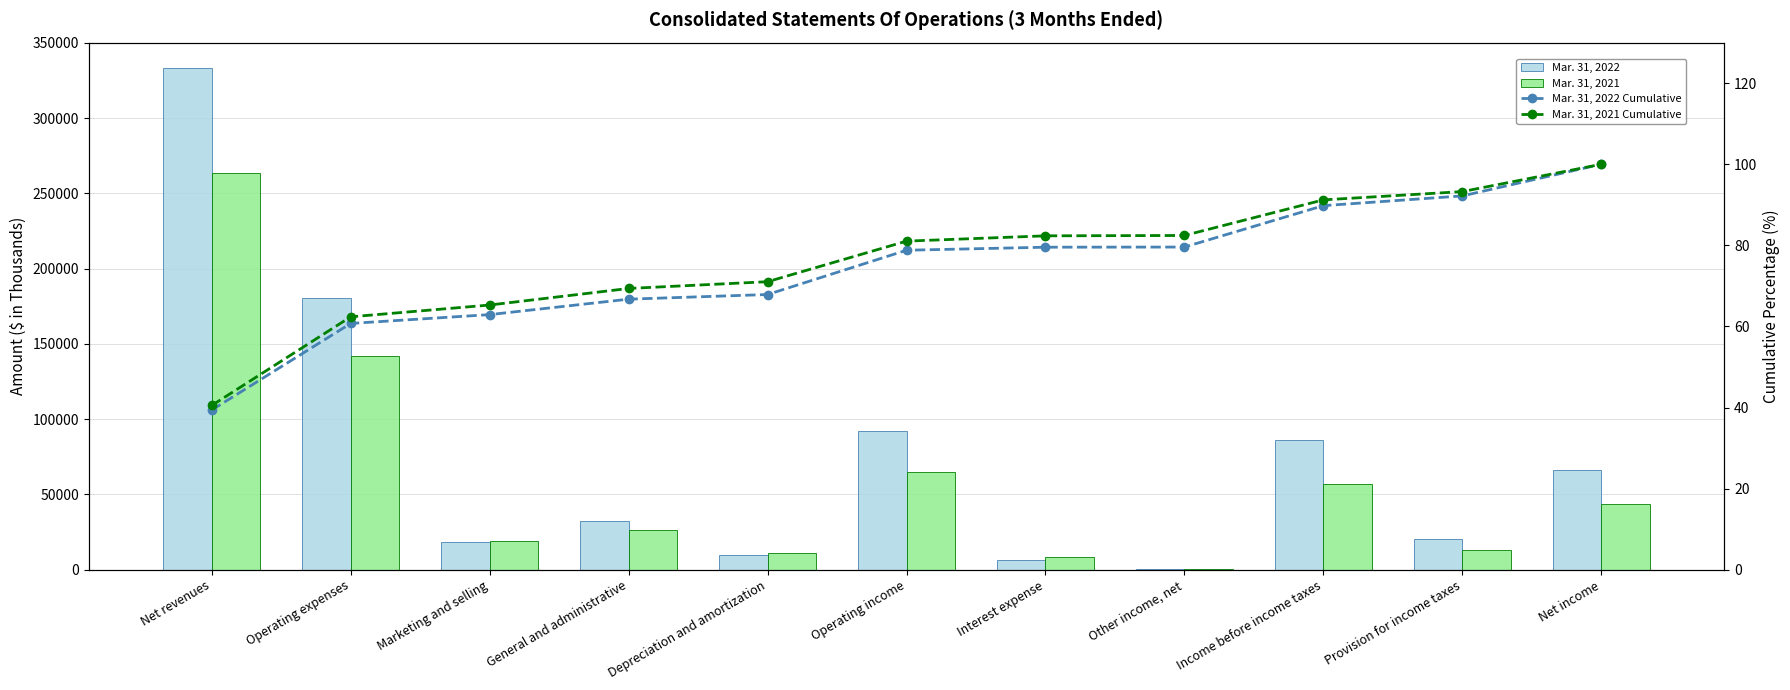

The Mar. 31, 2021 series shows 5248.8 at Interest expense. True or false?

False